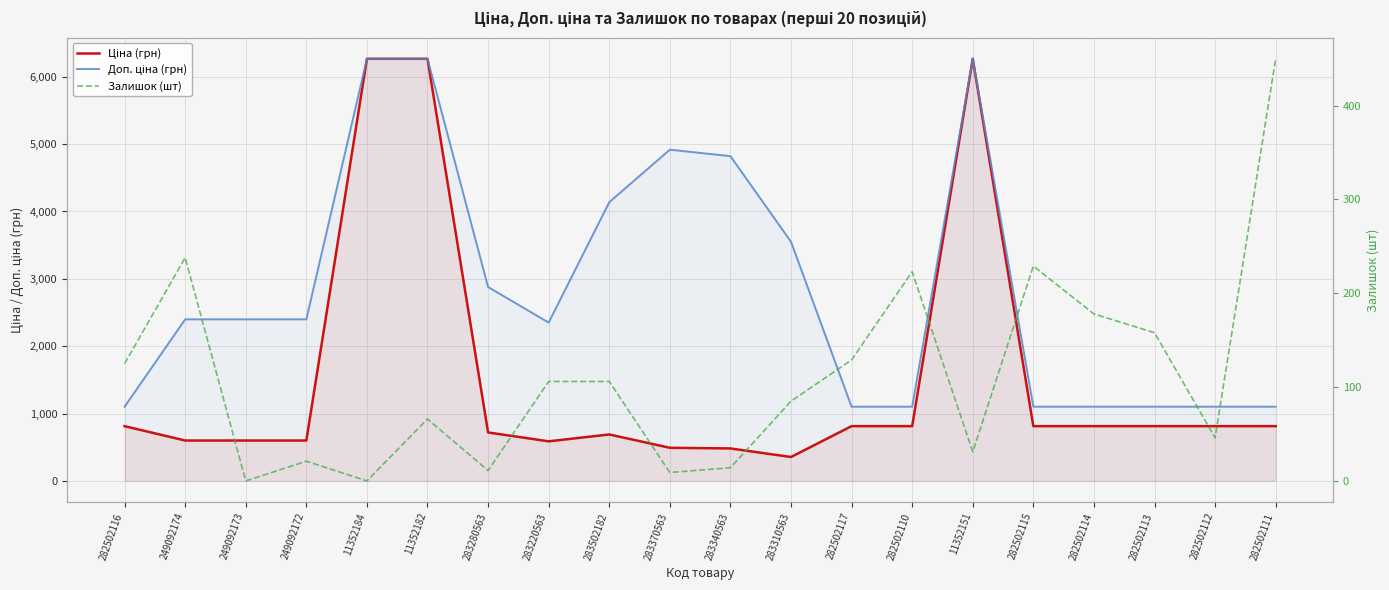

True or false: Залишок (шт) has more than 0 points higher than both neighbors.

True